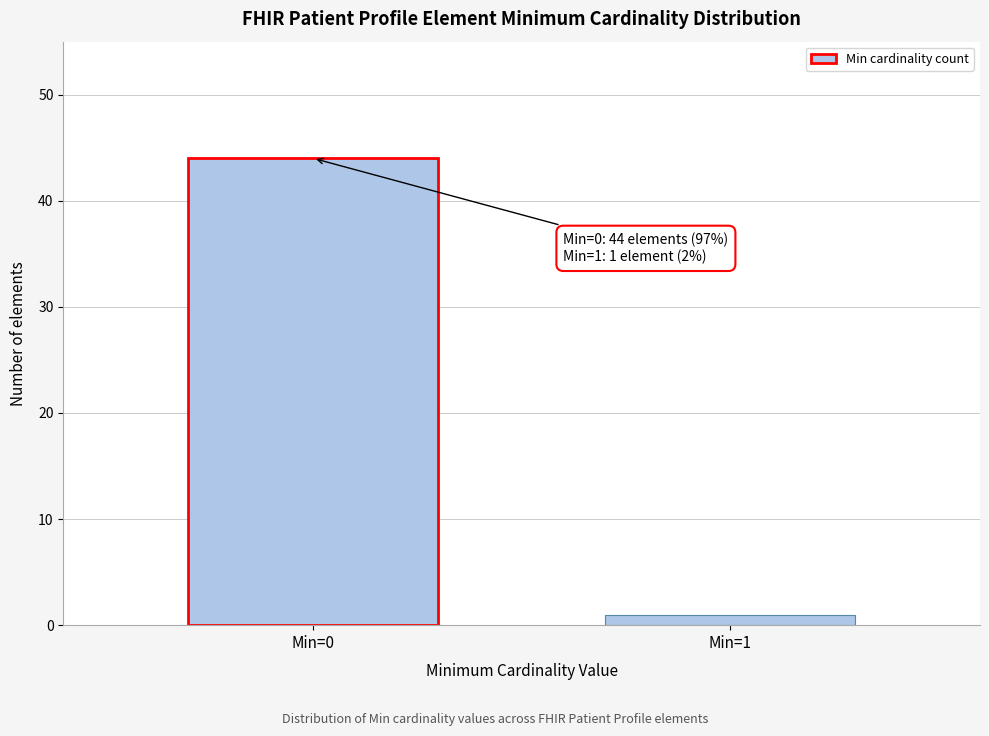

Reading right to left, extract all data points from this chart.

Min=1=1	Min=0=44